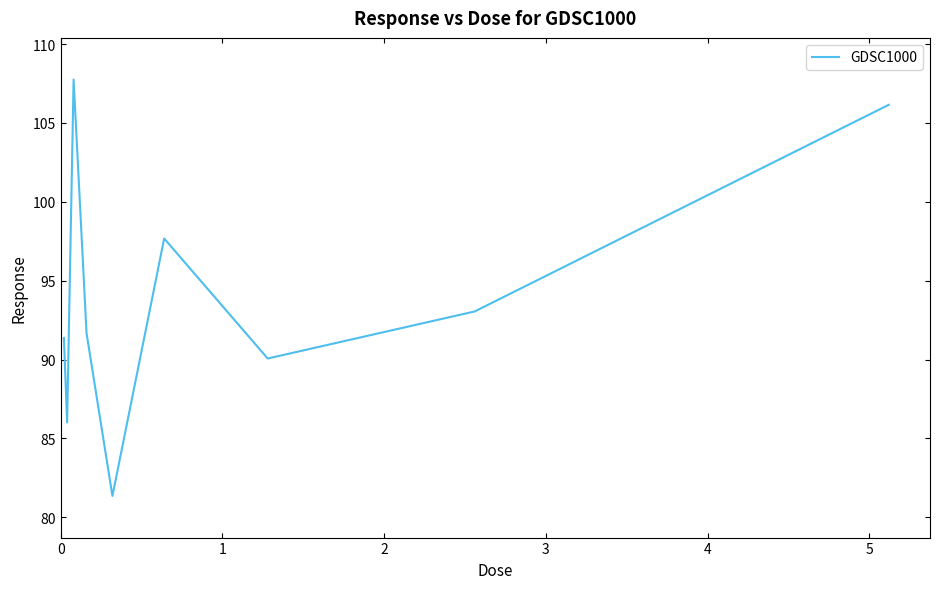

What is the minimum value shown in the chart?

81.4